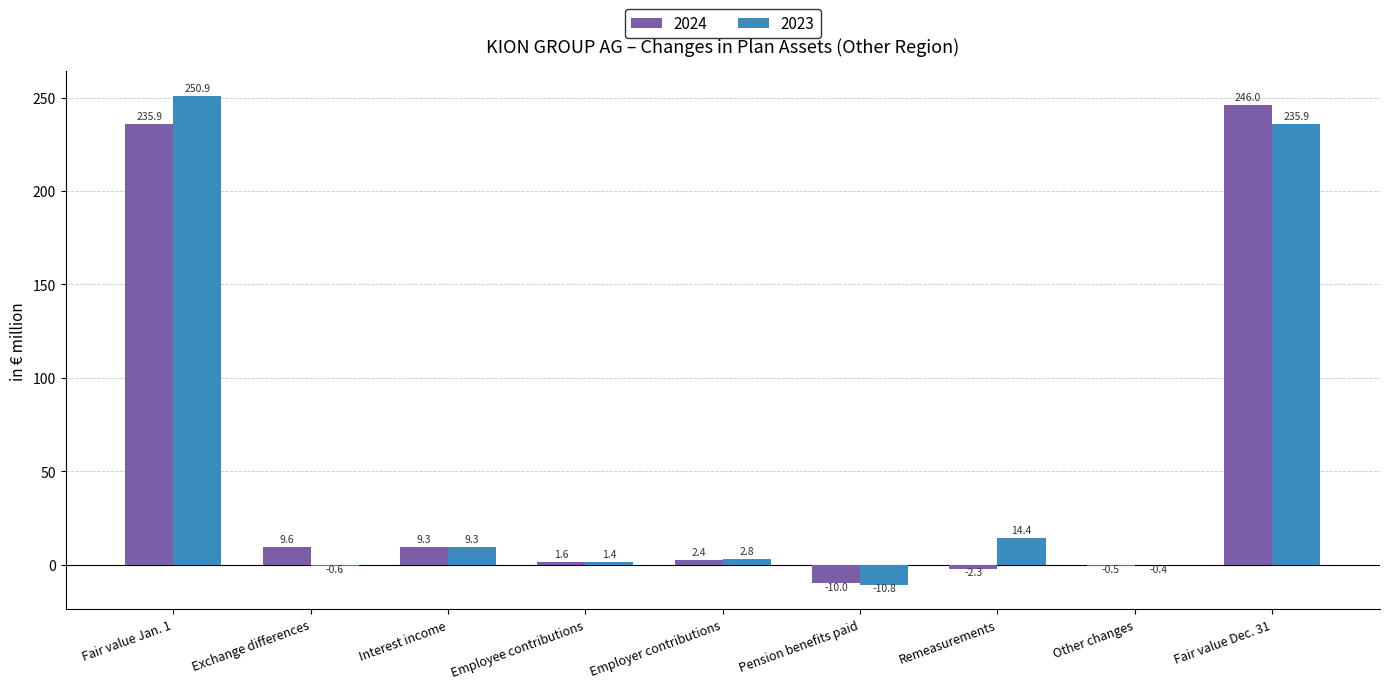

At which category does the chart reach its peak across all series?

Fair value Jan. 1